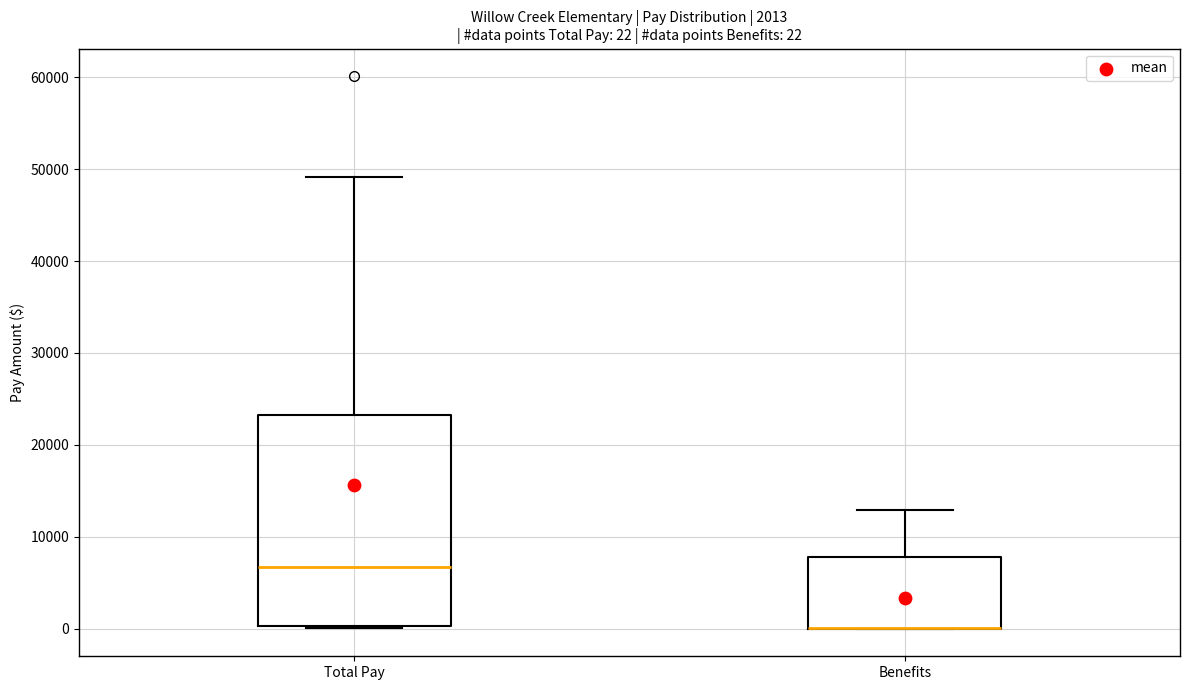

Comparing the boxes themselves (not the whiskers), which one is the tallest?

Total Pay